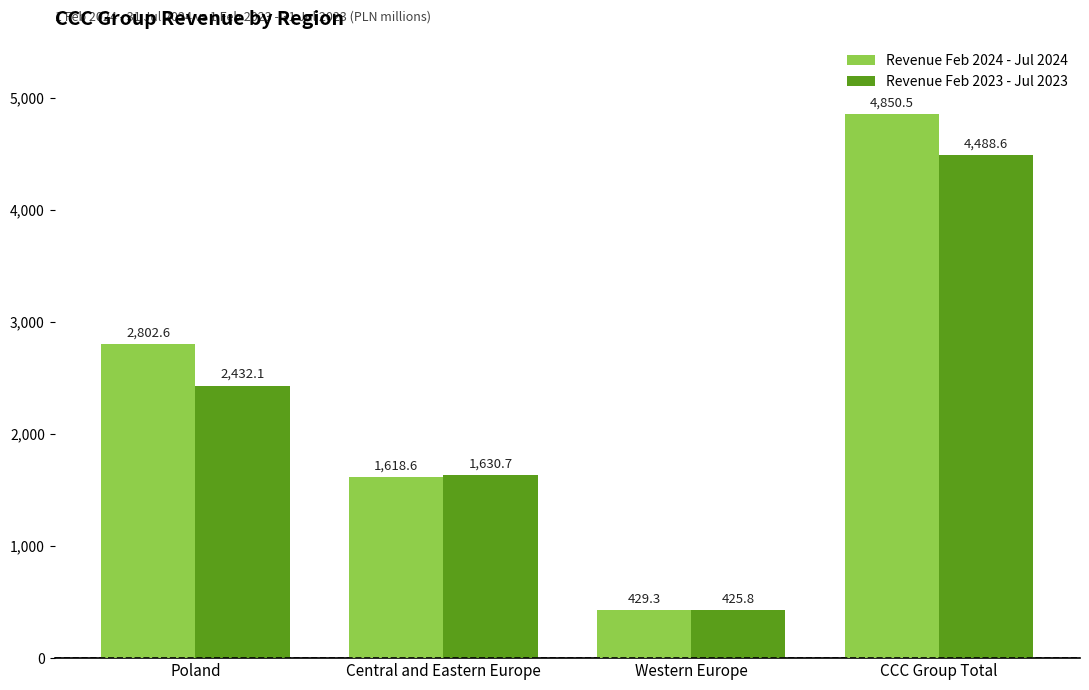

What is the minimum value for Revenue Feb 2024 - Jul 2024?

429.3